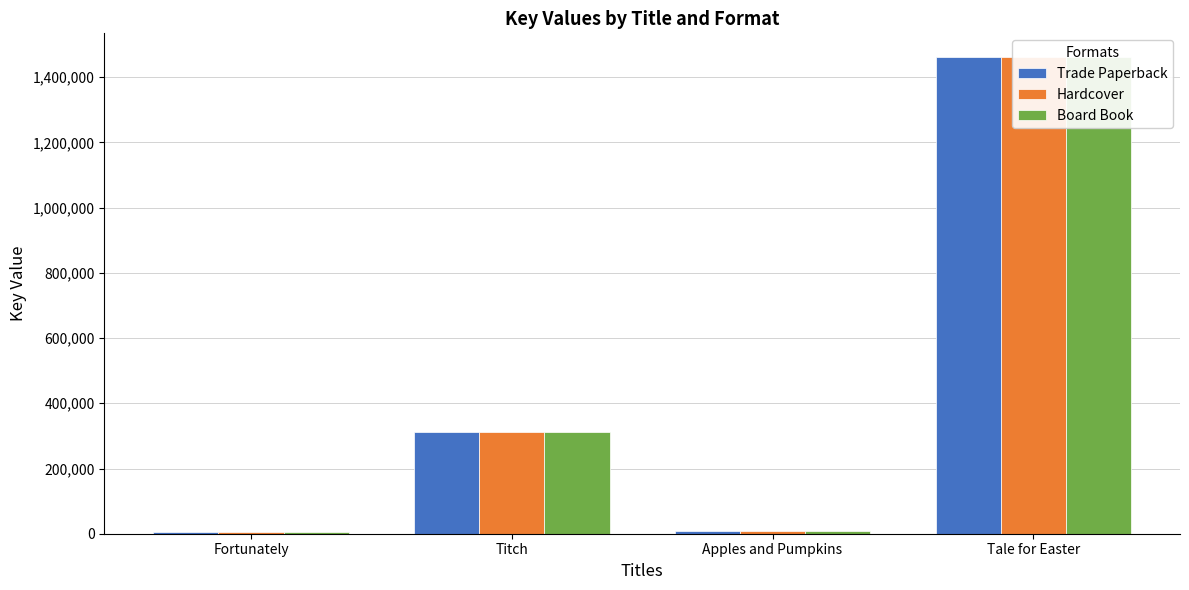

Where is Trade Paperback nearest to the value 733735?

Titch